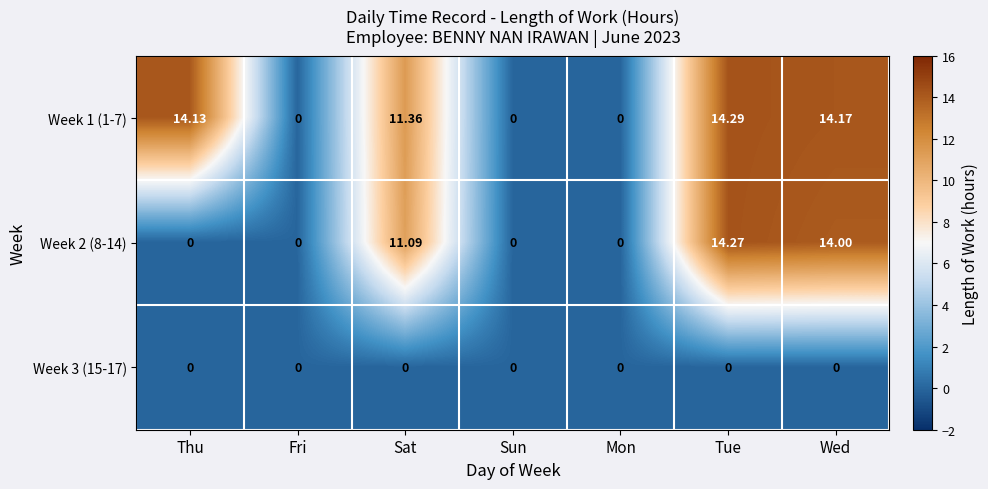

Which label corresponds to the largest value in the chart?

Tue